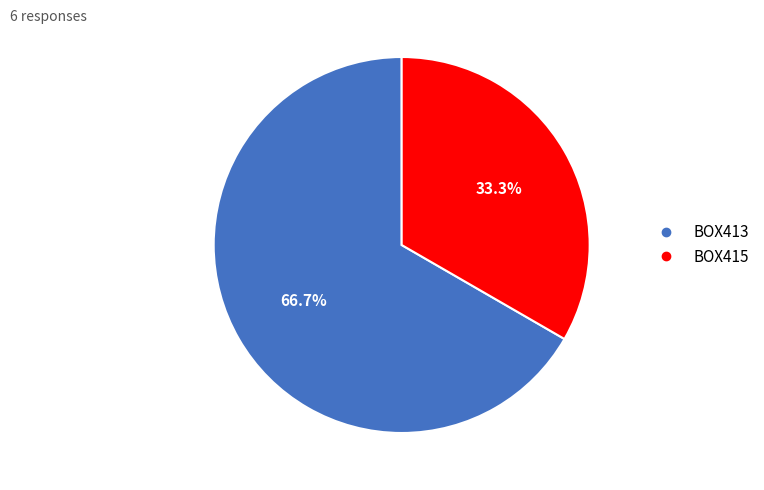

Which category accounts for the majority?

BOX413